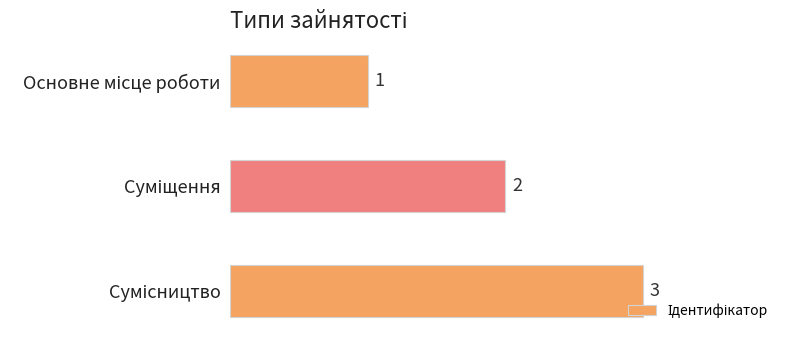

Count the values in the range 1 to 3.

3